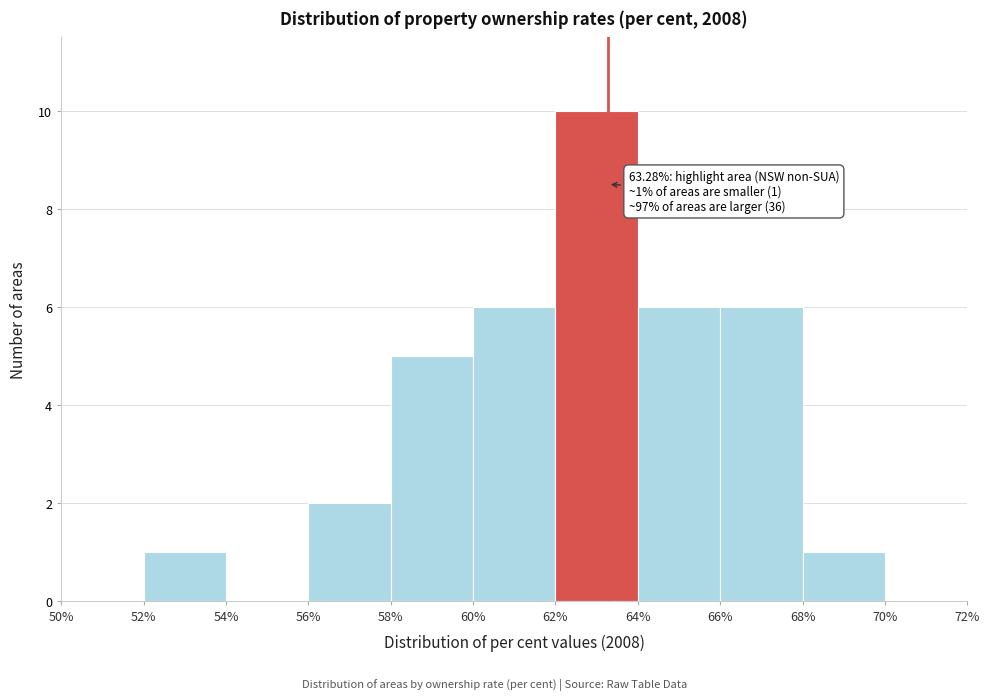

Which range on the x-axis has the tallest bar?

62% to 64%